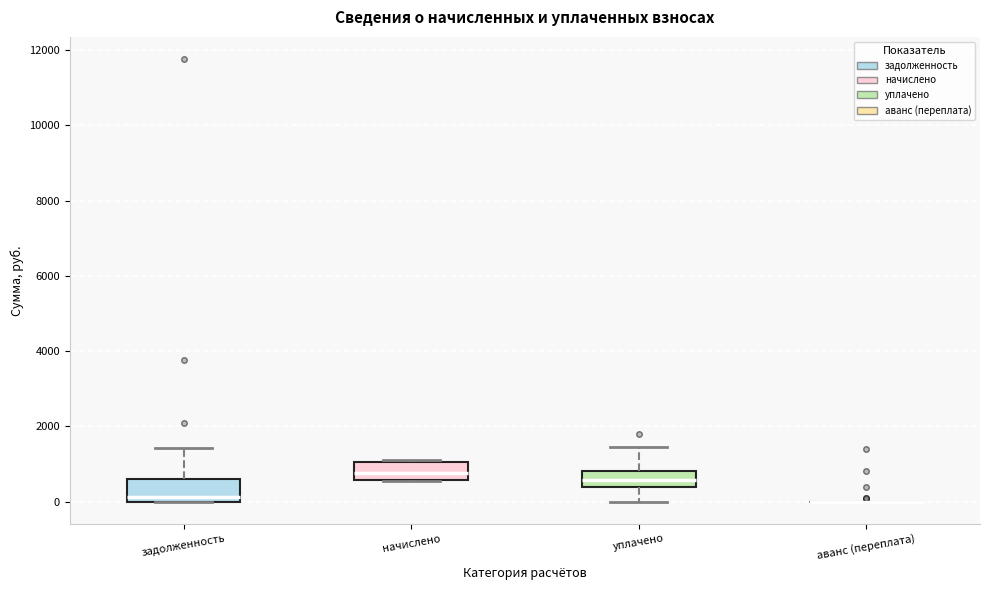

Where does the median line of the box for задолженность sit on the y-axis? The values are not printed on the chart, so give them approximately, as read against the axis.

200